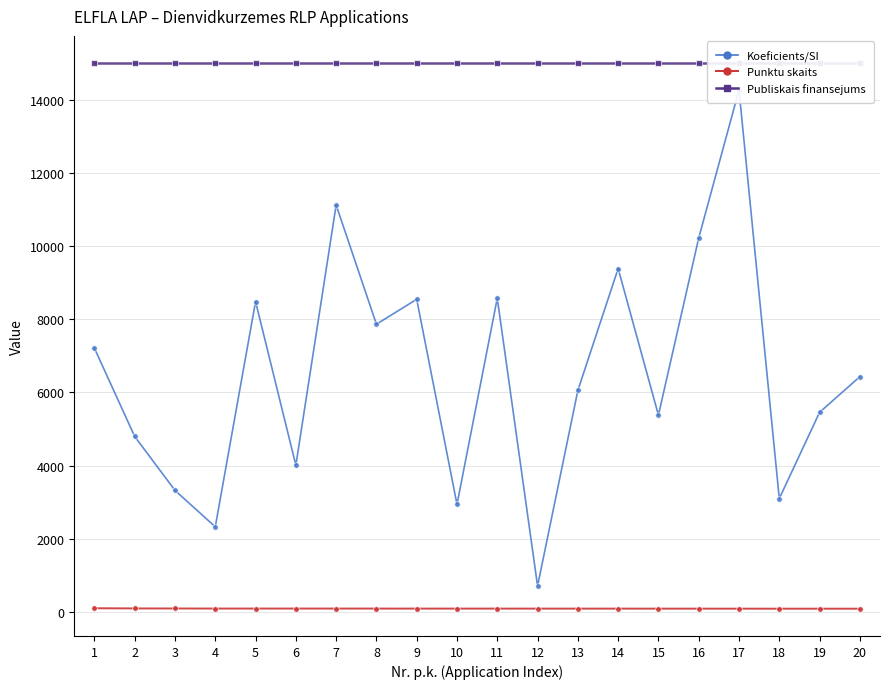

Reading left to right, extract all data points from this chart.

Punktu skaits: 1=101.6	2=95.9	3=94.8	4=92.8	5=92.8	6=92.8	7=92.5	8=92.1	9=91.8	10=91.5	11=91.4	12=91.0	13=90.8	14=90.8	15=89.9	16=89.8	17=89.6	18=88.8	19=88.8	20=88.8
Koeficients/SI: 1=7209.0	2=4796.0	3=3322.0	4=2327.1	5=8483.6	6=4009.0	7=11122.5	8=7865.0	9=8545.2	10=2939.0	11=8576.0	12=709.0	13=6055.0	14=9385.3	15=5380.0	16=10220.0	17=14266.4	18=3099.0	19=5456.0	20=6429.8
Publiskais finansejums: 1=15000.0	2=15000.0	3=15000.0	4=15000.0	5=15000.0	6=15000.0	7=15000.0	8=15000.0	9=15000.0	10=15000.0	11=15000.0	12=15000.0	13=15000.0	14=15000.0	15=15000.0	16=15000.0	17=15000.0	18=15000.0	19=15000.0	20=15000.0